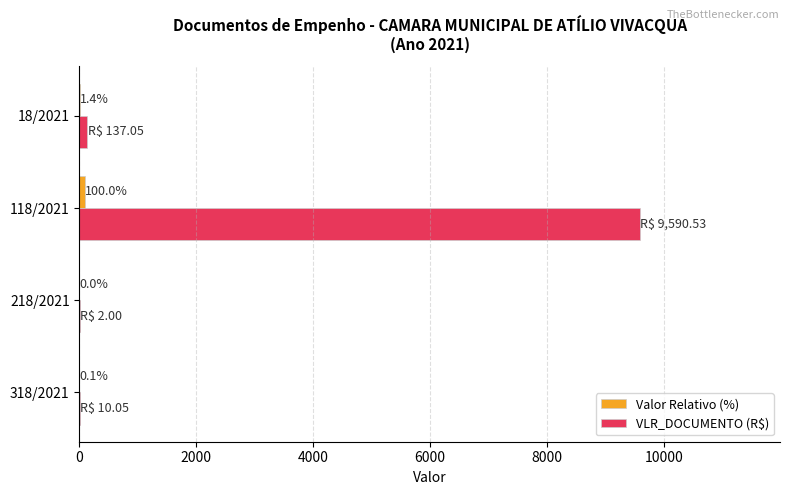

Where is VLR_DOCUMENTO (R$) nearest to the value 4796?

18/2021